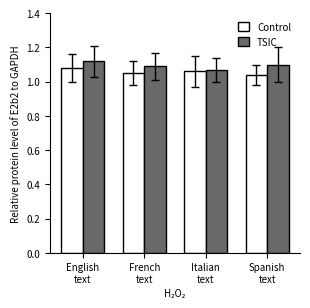

What is the sum of all Control values?

4.2